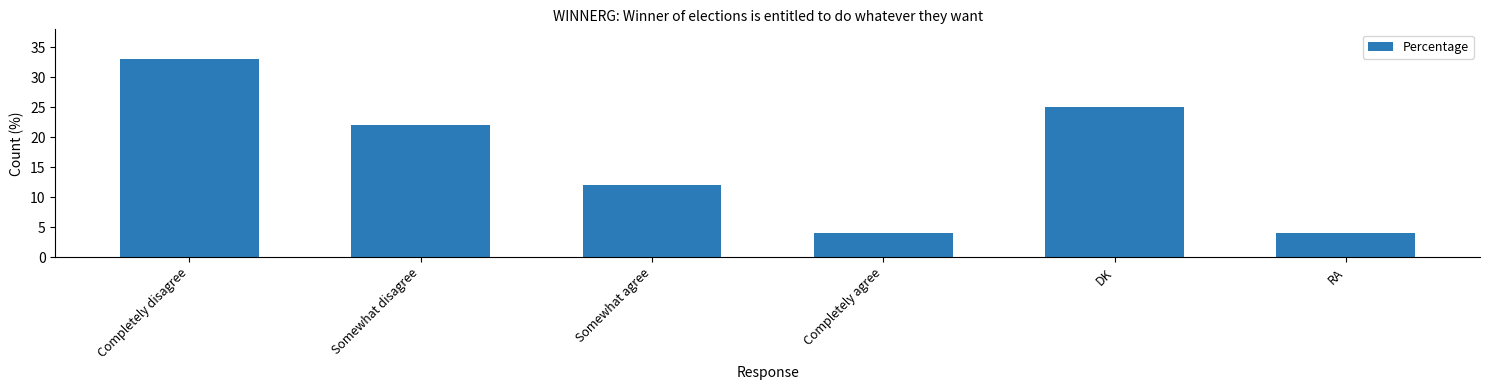

Read the value at Somewhat agree.

12